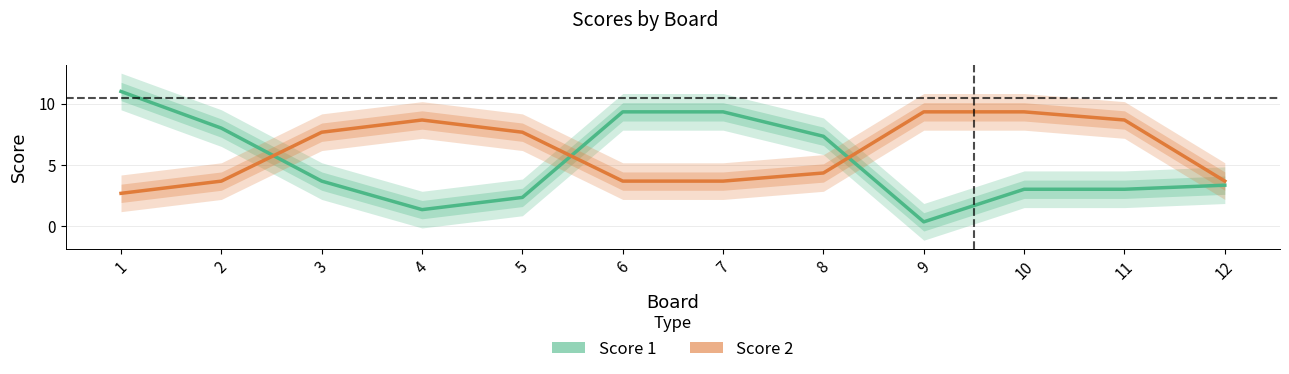

Is it true that Score 2 equals 7.7 at 5?

True